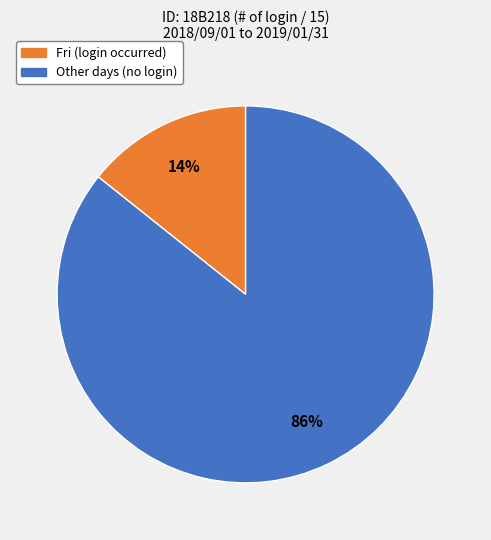

Is there any slice that represents more than half of the pie?

Yes